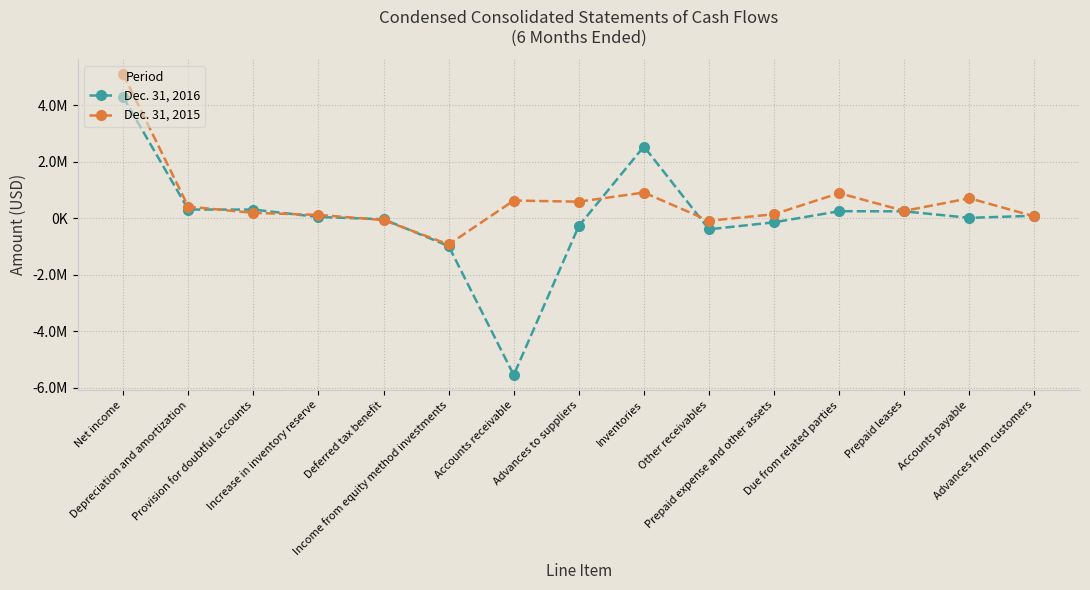

Rank the categories by Dec. 31, 2016 value from highest to lowest.

Net income, Inventories, Depreciation and amortization, Provision for doubtful accounts, Due from related parties, Prepaid leases, Advances from customers, Increase in inventory reserve, Accounts payable, Deferred tax benefit, Prepaid expense and other assets, Advances to suppliers, Other receivables, Income from equity method investments, Accounts receivable